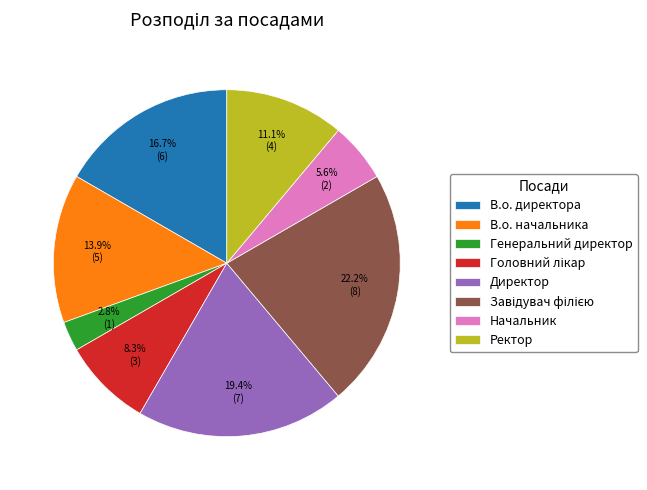

Does Директор account for over 50% of the chart?

No